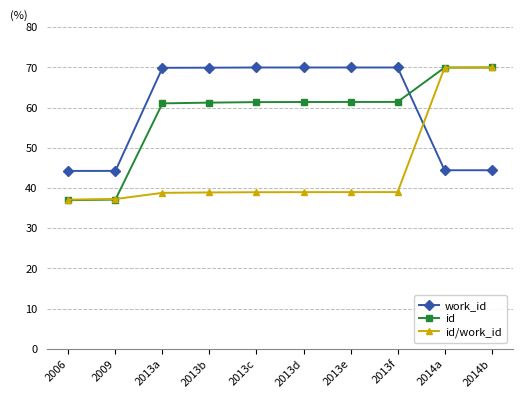

What is the sum of the id values at 2009 and 2014a?

107.1